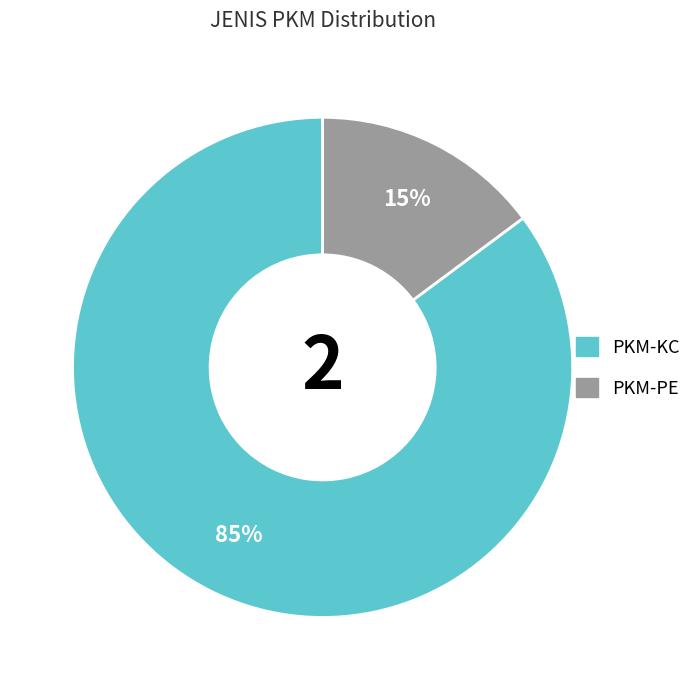

How many segments does this pie chart have?

2